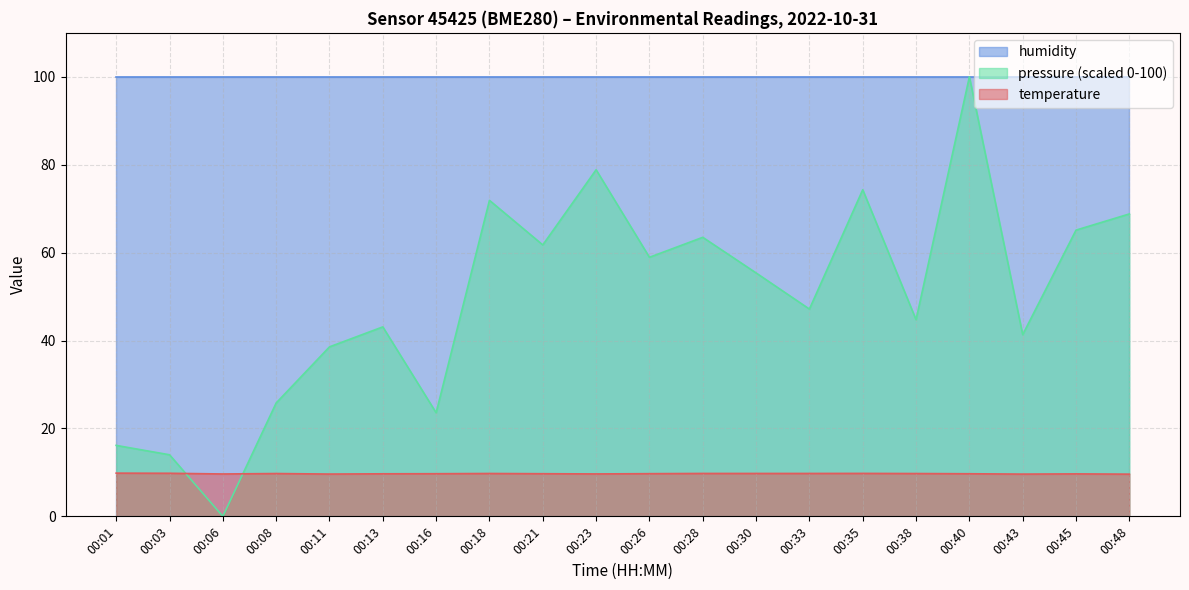

How many interior local valleys does the pressure_norm series have?

7